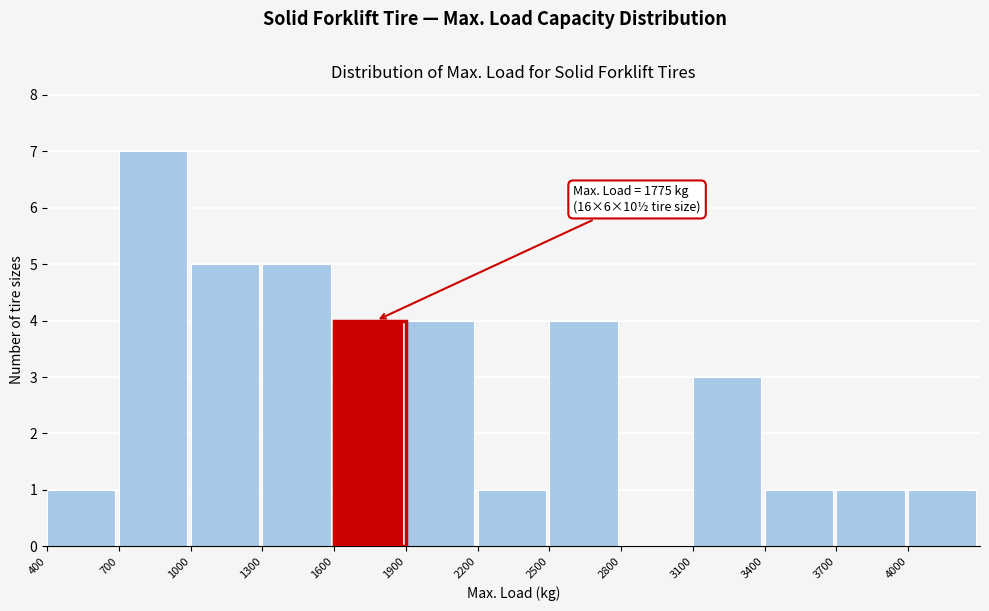

Which range on the x-axis has the tallest bar?

700 to 1000